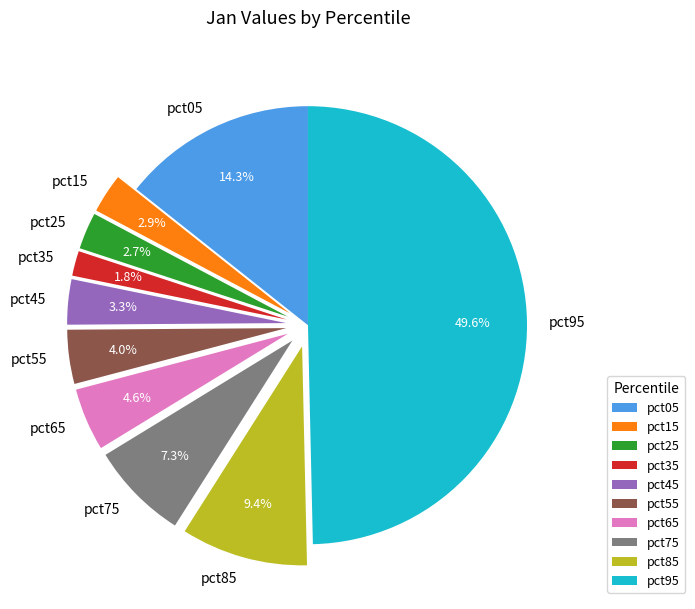

Which has a higher value, pct95 or pct45?

pct95